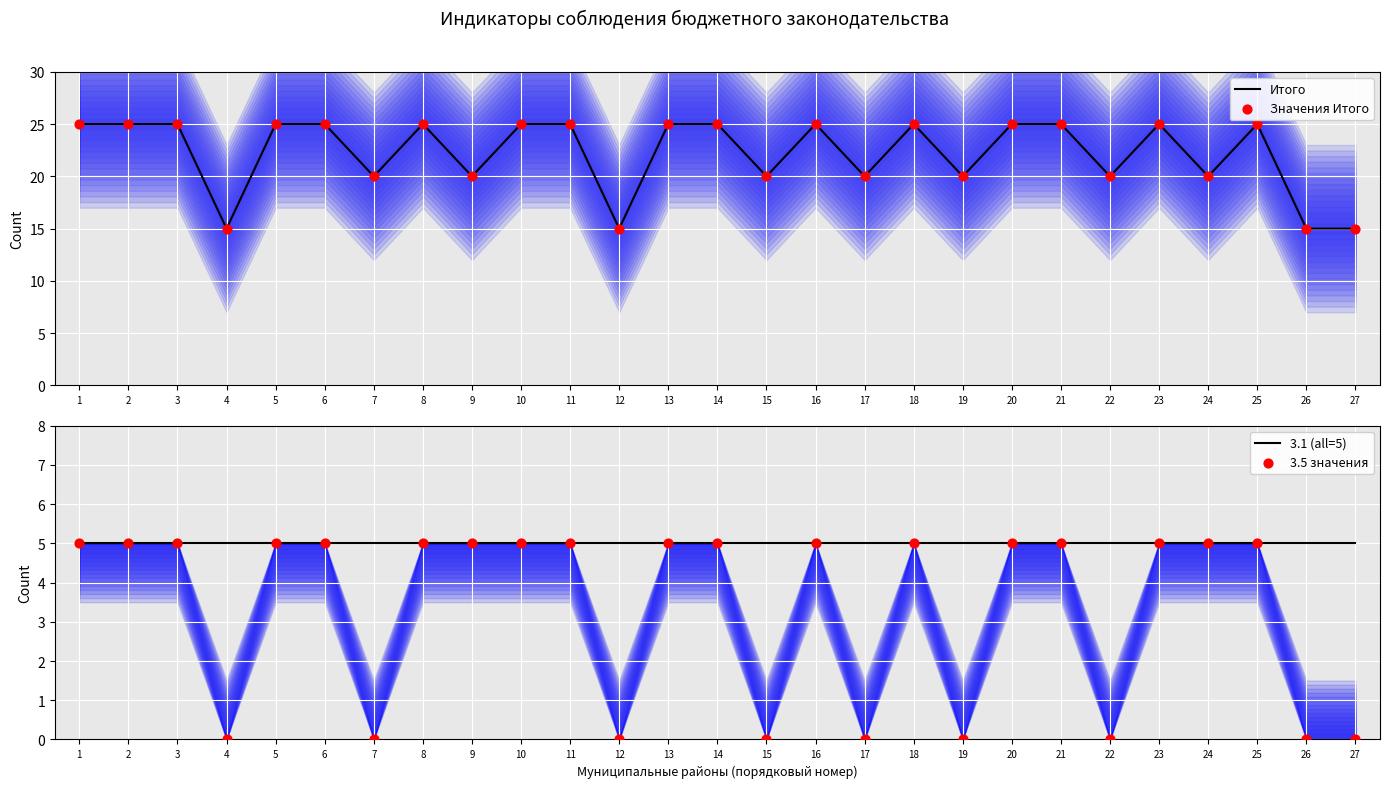

Is the value of 3.5 значения at 10 greater than the value of 3.1 (all=5) at 4?

No